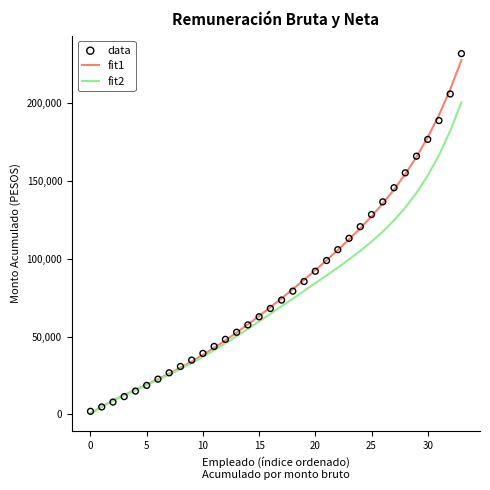

Which series has the largest Y range (max minus min)?

data